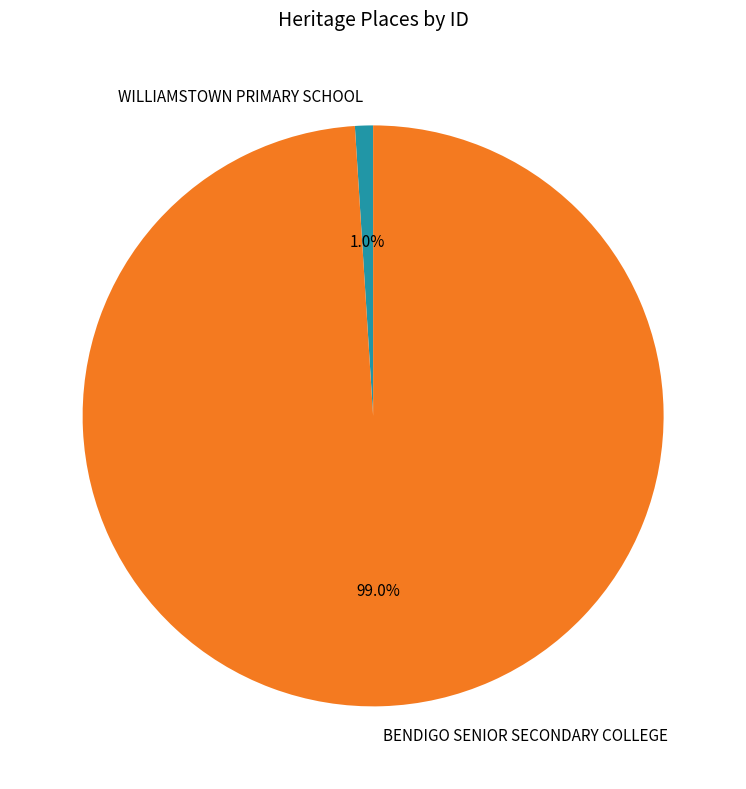

Which slice is the smallest?

WILLIAMSTOWN PRIMARY SCHOOL